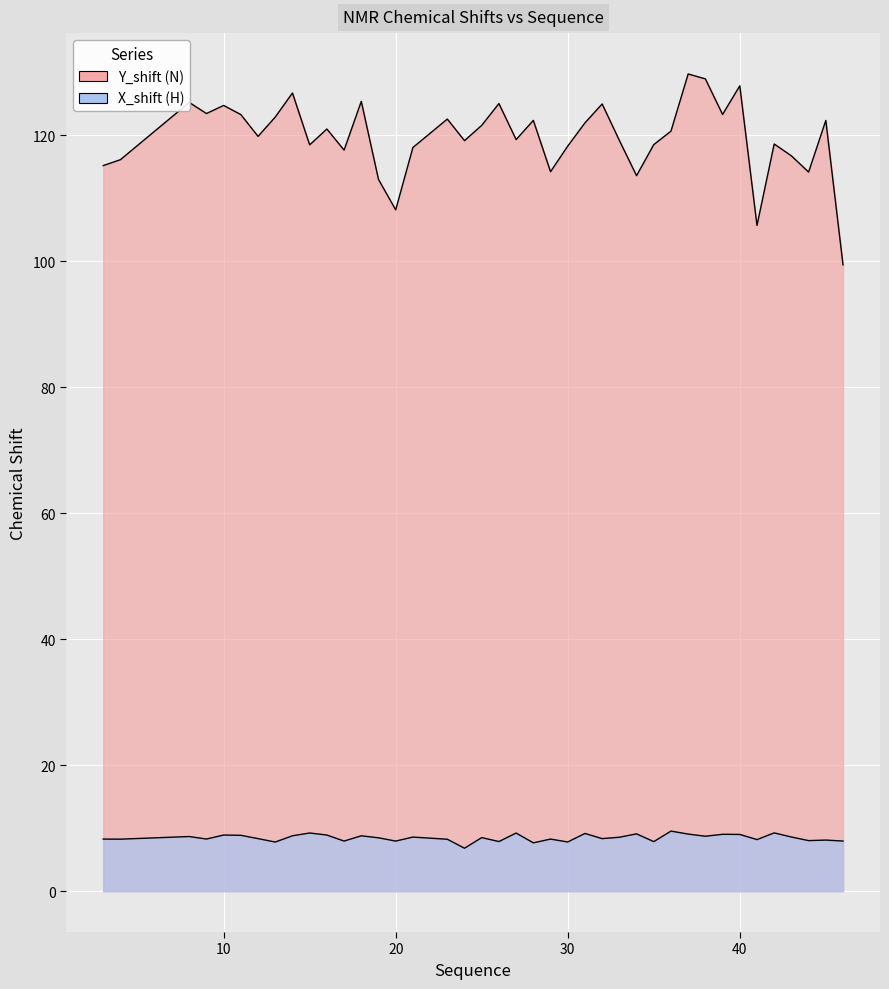

At how many categories does at least one series exceed 41?

40